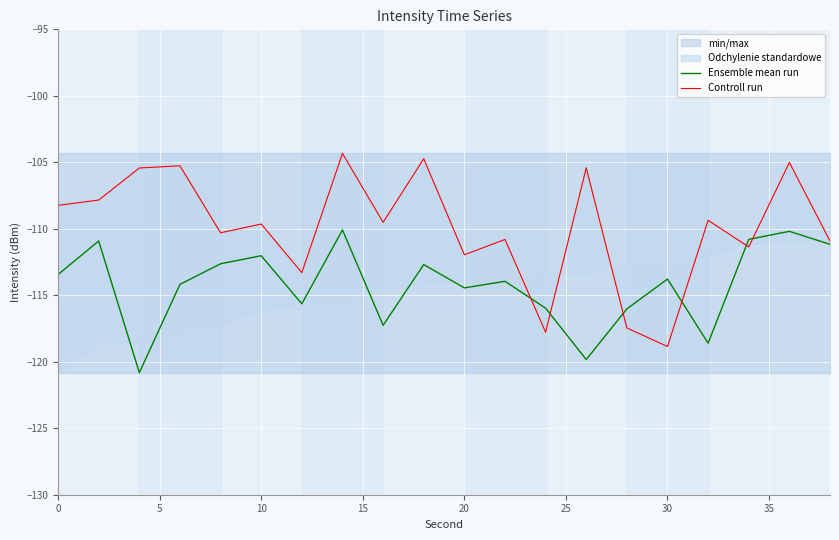

Reading left to right, what are all the values shown in this chart?

Ensemble mean run: -113.4	-110.9	-120.8	-114.2	-112.6	-112.0	-115.6	-110.1	-117.3	-112.7	-114.4	-113.9	-116.0	-119.8	-116.0	-113.8	-118.6	-110.8	-110.2	-111.2
Controll run: -108.2	-107.8	-105.4	-105.3	-110.3	-109.6	-113.3	-104.3	-109.5	-104.7	-112.0	-110.8	-117.8	-105.4	-117.5	-118.9	-109.4	-111.4	-105.0	-110.9